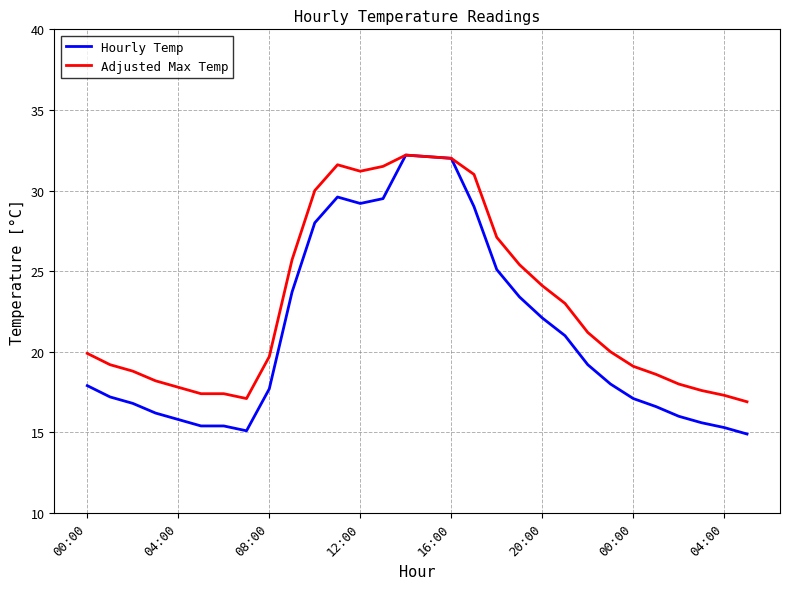

What is the average value of the Adjusted Max Temp series?

23.0